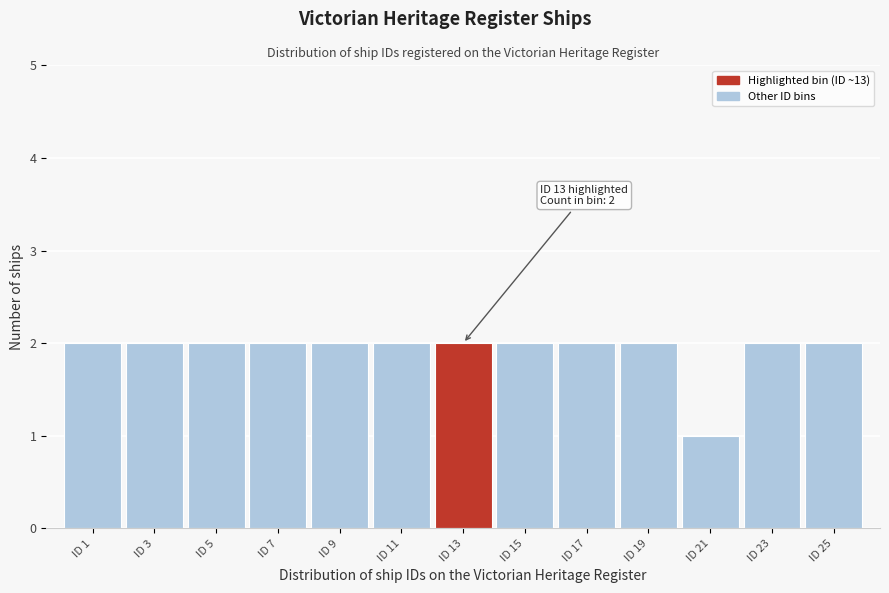

Reading left to right, what are all the values shown in this chart?

ID 1=2	ID 3=2	ID 5=2	ID 7=2	ID 9=2	ID 11=2	ID 13=2	ID 15=2	ID 17=2	ID 19=2	ID 21=1	ID 23=2	ID 25=2